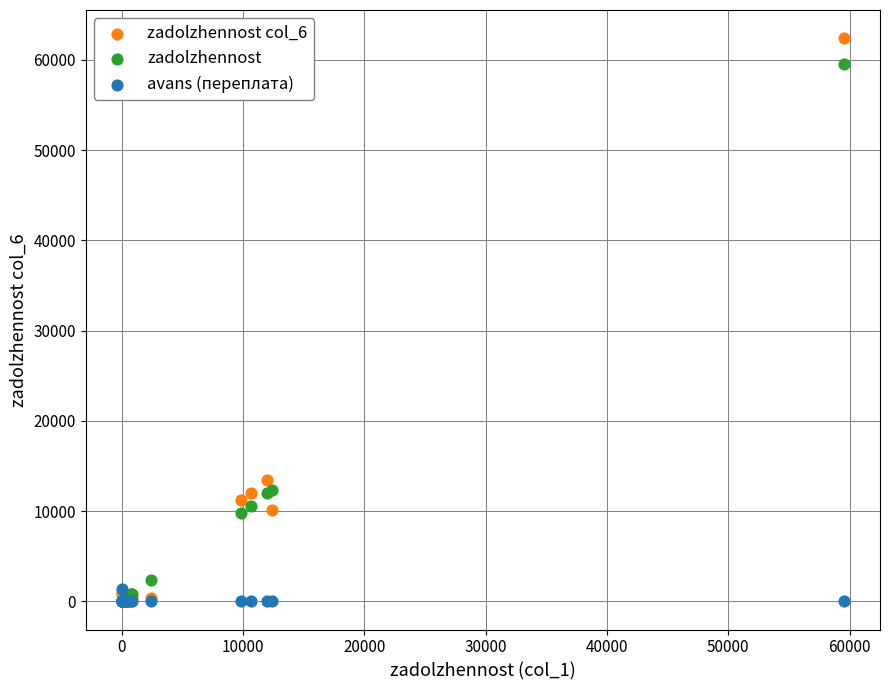

What are all the series names shown in the legend?

zadolzhennost col_6, zadolzhennost, avans (переплата)